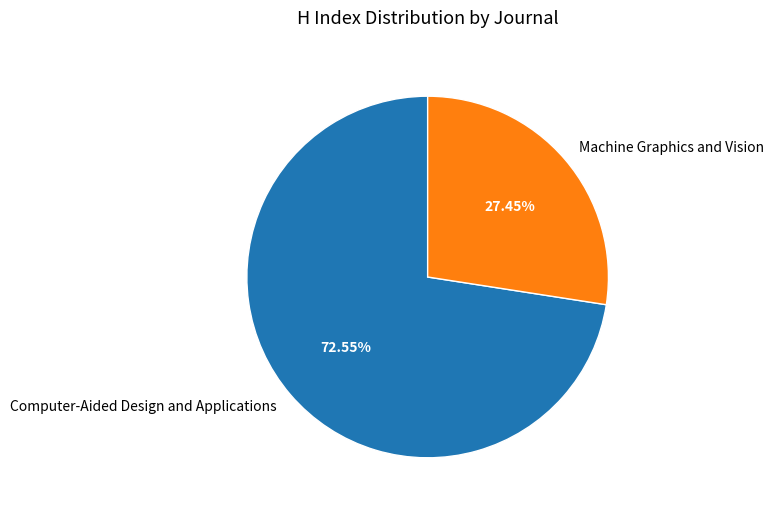

To the nearest percent, what is the difference between the largest and smallest slice percentages?

45%